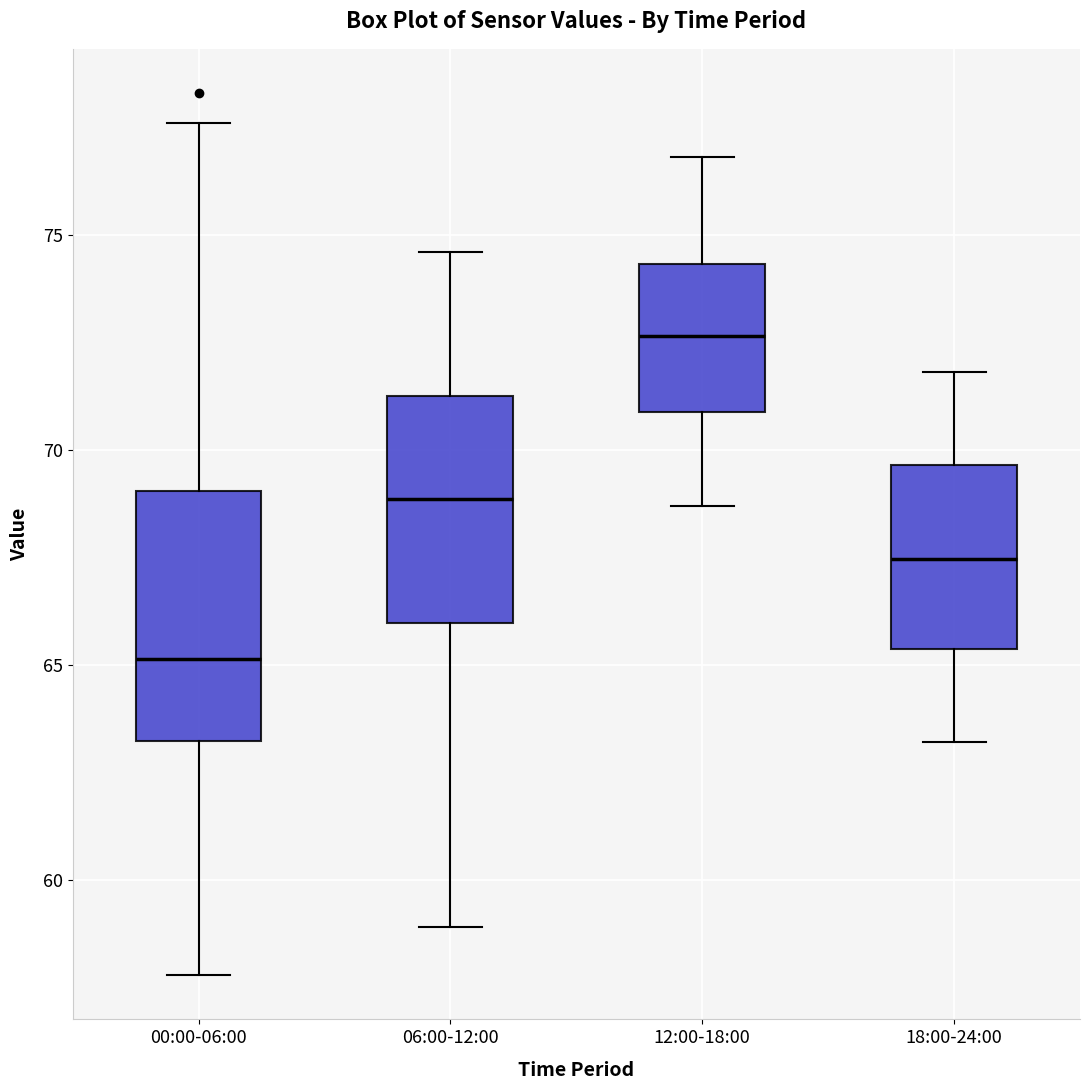

Reading left to right, transcribe this box plot: for each box, give where its median line is, the range the box spans, and where its two whiskers end, as read against the y-axis. The values are not printed on the chart, so give them approximately, as read against the axis.

00:00-06:00: median 65.0, box 63.0 to 69.0, whiskers 58.0 to 77.5
06:00-12:00: median 69.0, box 66.0 to 71.5, whiskers 59.0 to 74.5
12:00-18:00: median 72.5, box 71.0 to 74.5, whiskers 68.5 to 77.0
18:00-24:00: median 67.5, box 65.5 to 69.5, whiskers 63.0 to 72.0